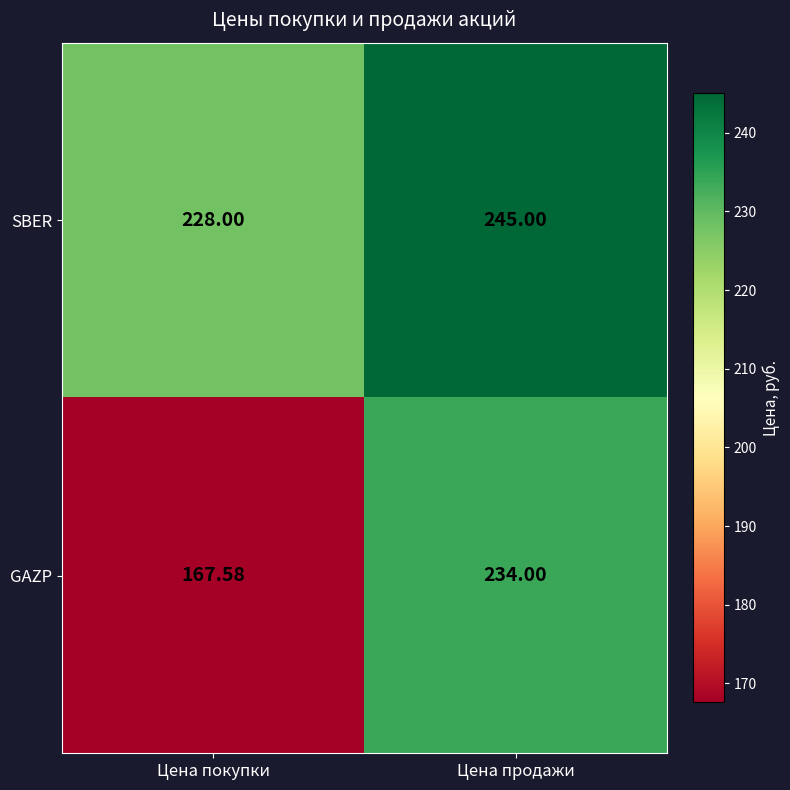

Where is GAZP nearest to the value 200?

Цена покупки